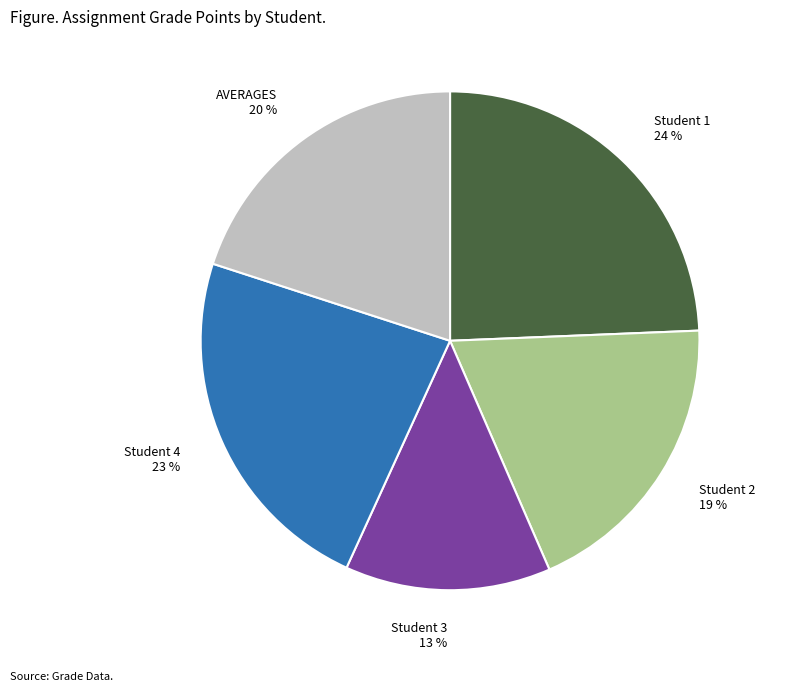

Combined, do AVERAGES and Student 3 account for over 50%?

No